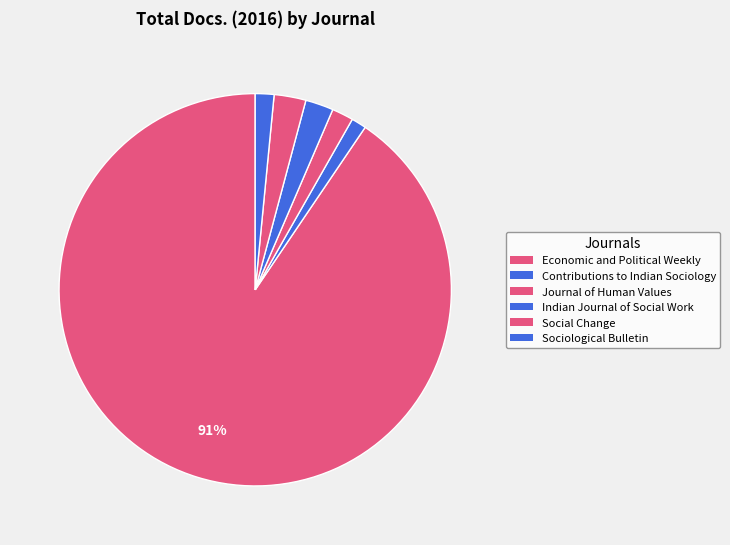

To the nearest percent, what is the combined percentage of Journal of Human Values and Economic and Political Weekly?

92%